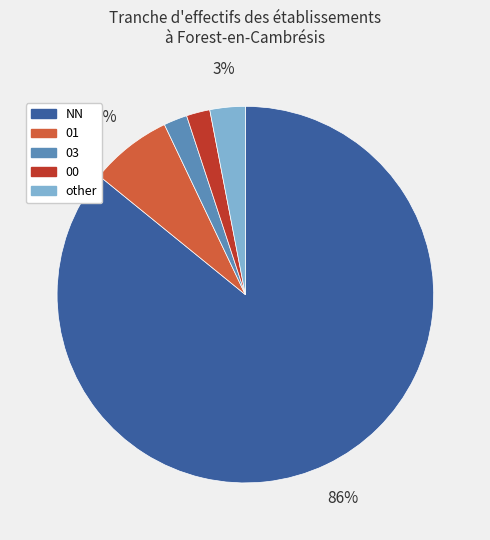

To the nearest percent, what is the average slice percentage?

20%